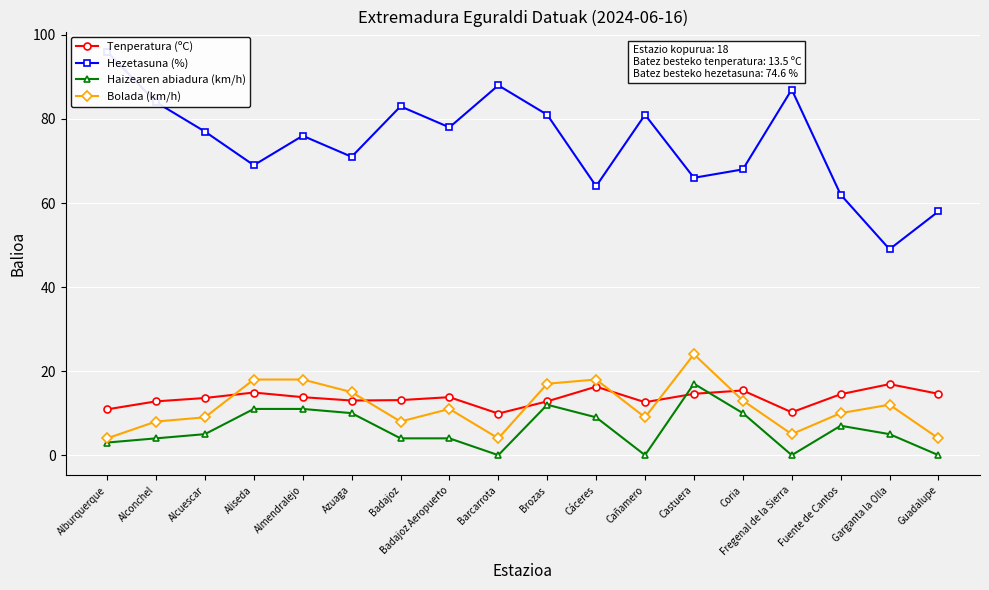

Reading right to left, transcribe all the data shown in this chart.

Tenperatura (ºC): 14.6	16.9	14.5	10.2	15.4	14.6	12.6	16.3	12.8	9.9	13.8	13.1	13.0	13.8	14.9	13.6	12.8	10.9
Hezetasuna (%): 58.0	49.0	62.0	87.0	68.0	66.0	81.0	64.0	81.0	88.0	78.0	83.0	71.0	76.0	69.0	77.0	84.0	96.0
Haizearen abiadura (km/h): 0.0	5.0	7.0	0.0	10.0	17.0	0.0	9.0	12.0	0.0	4.0	4.0	10.0	11.0	11.0	5.0	4.0	3.0
Bolada (km/h): 4.0	12.0	10.0	5.0	13.0	24.0	9.0	18.0	17.0	4.0	11.0	8.0	15.0	18.0	18.0	9.0	8.0	4.0